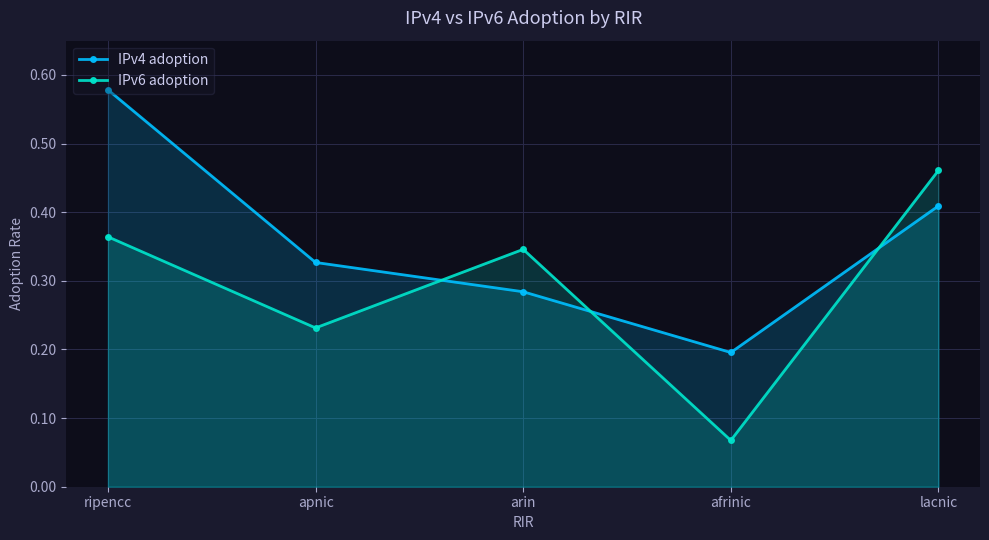

Reading left to right, transcribe all the data shown in this chart.

IPv4 adoption: ripencc=0.6	apnic=0.3	arin=0.3	afrinic=0.2	lacnic=0.4
IPv6 adoption: ripencc=0.4	apnic=0.2	arin=0.3	afrinic=0.1	lacnic=0.5